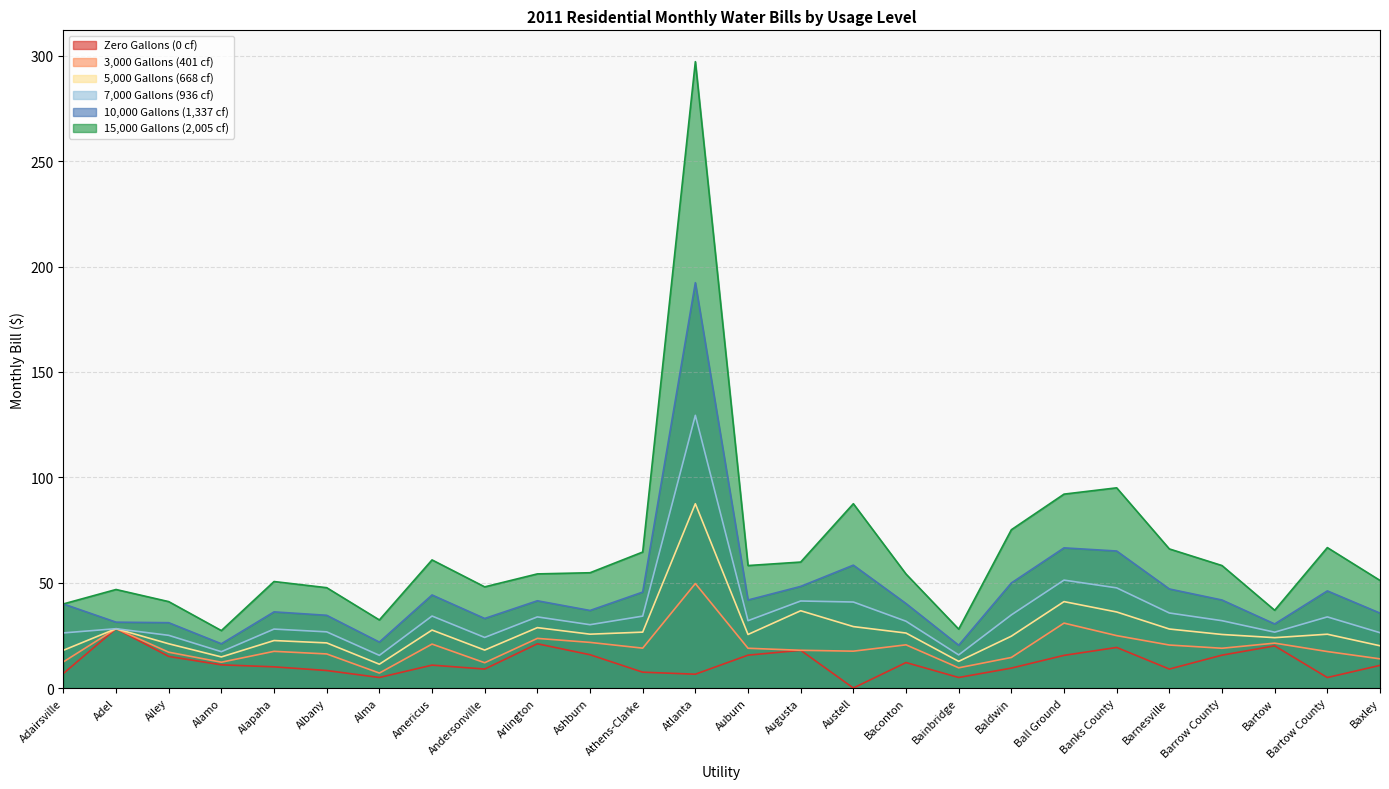

How many categories are shown in the chart?

26